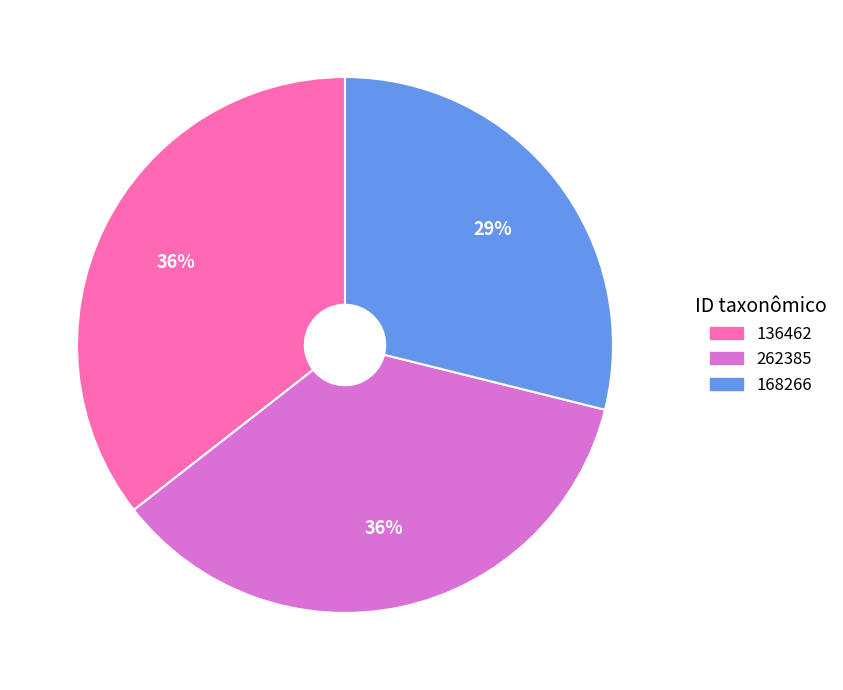

True or false: 136462 accounts for 36% of the total.

True